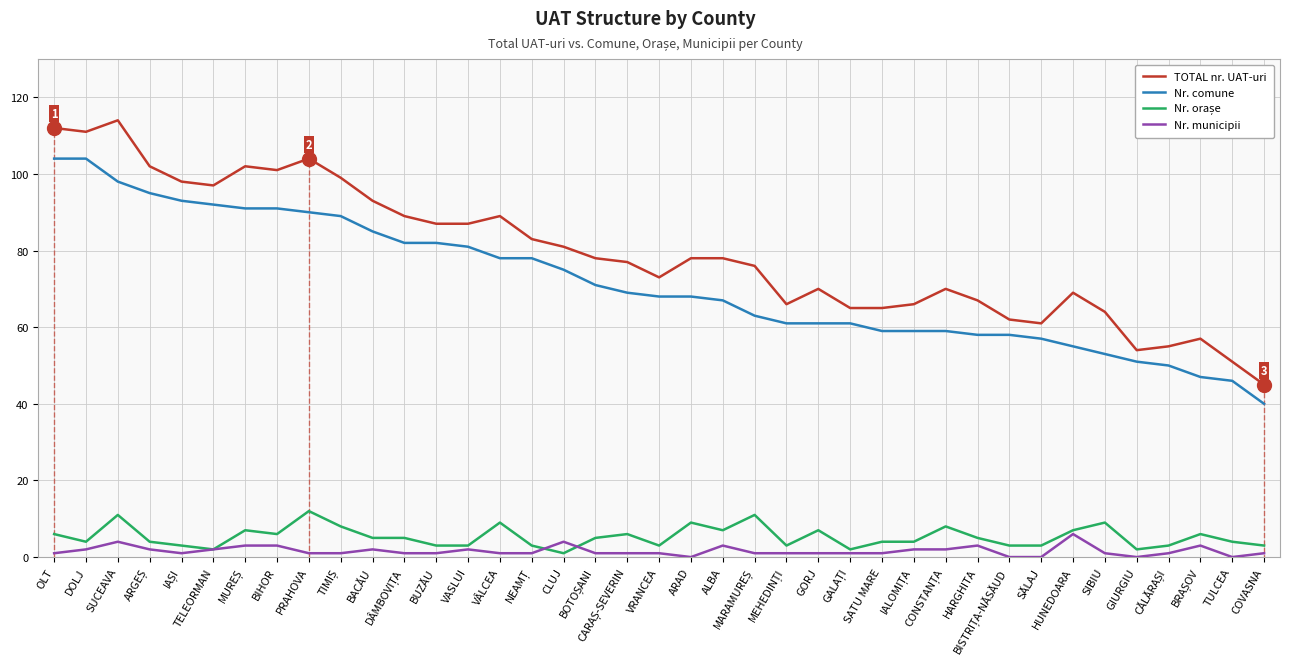

At MUREȘ, list the series in order from smallest to largest.

Nr. municipii, Nr. orașe, Nr. comune, TOTAL nr. UAT-uri